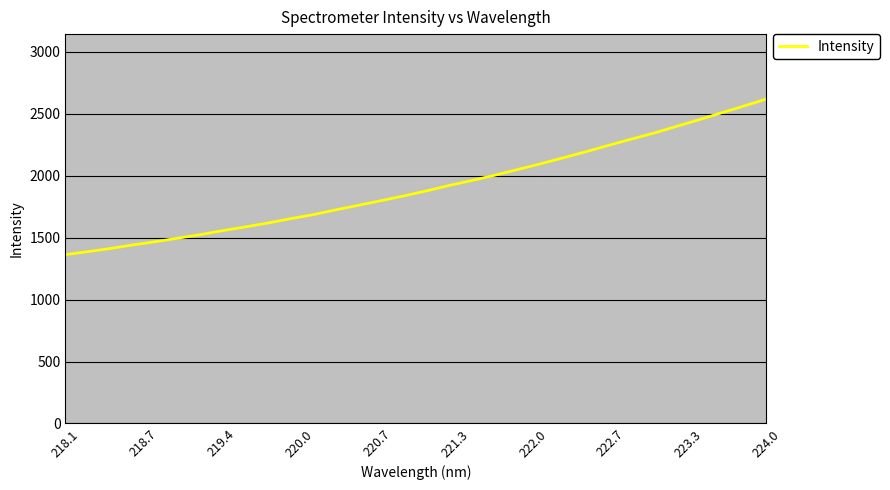

How many values exceed 1879?

16